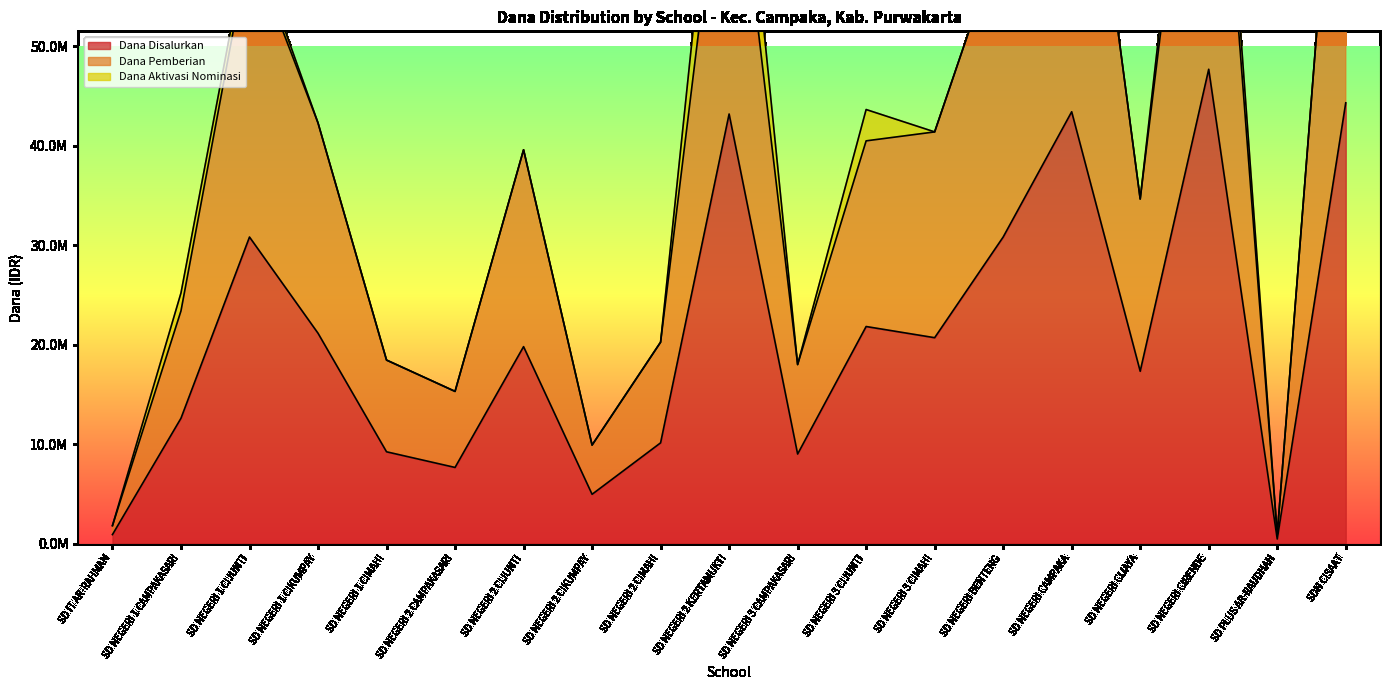

Which category has the highest value across all series?

SD NEGERI CIRENDE